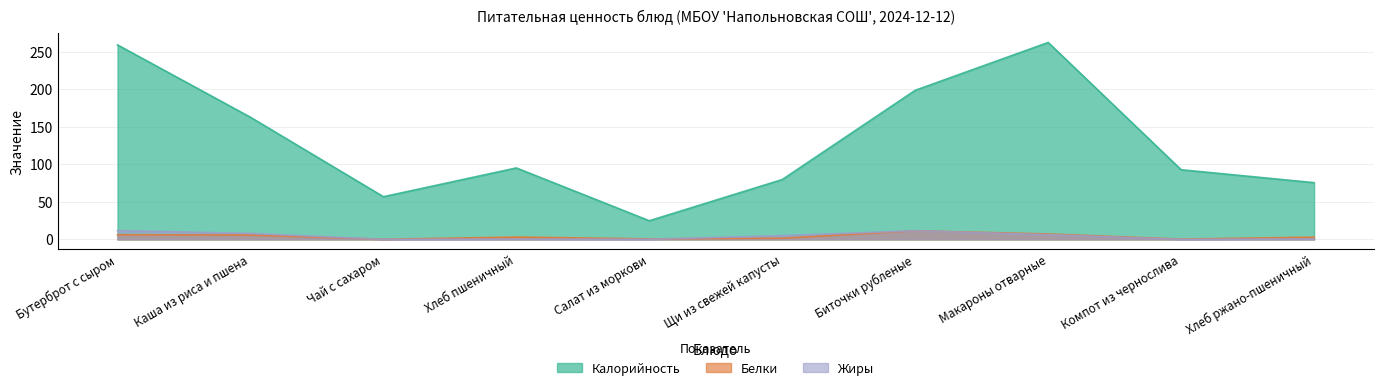

What is the average value of the Жиры series?

4.3